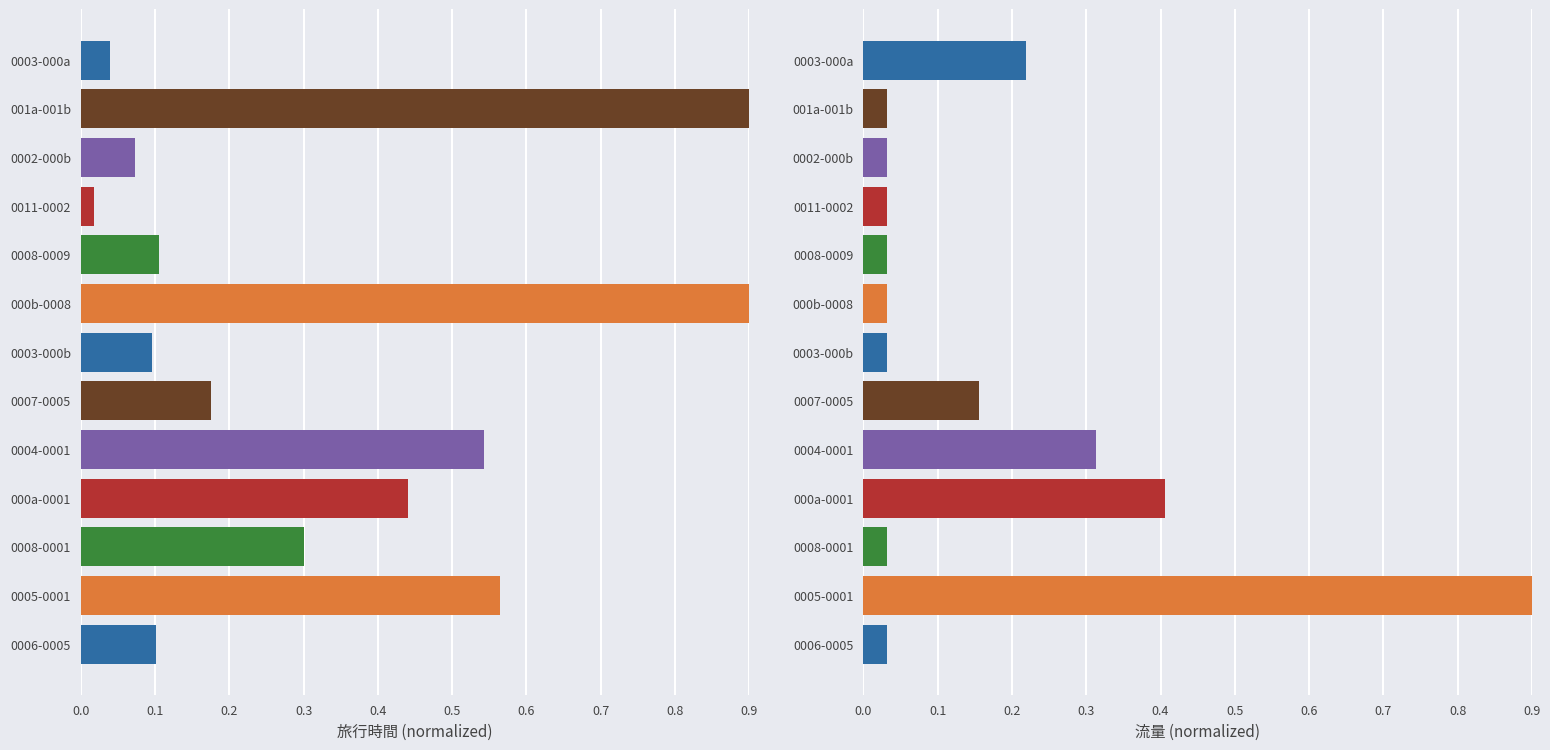

Does the chart contain any negative values?

No